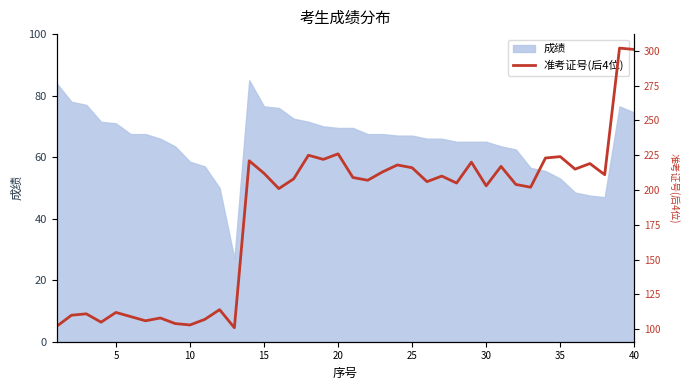

What is the highest value of the 成绩 series?

85.0